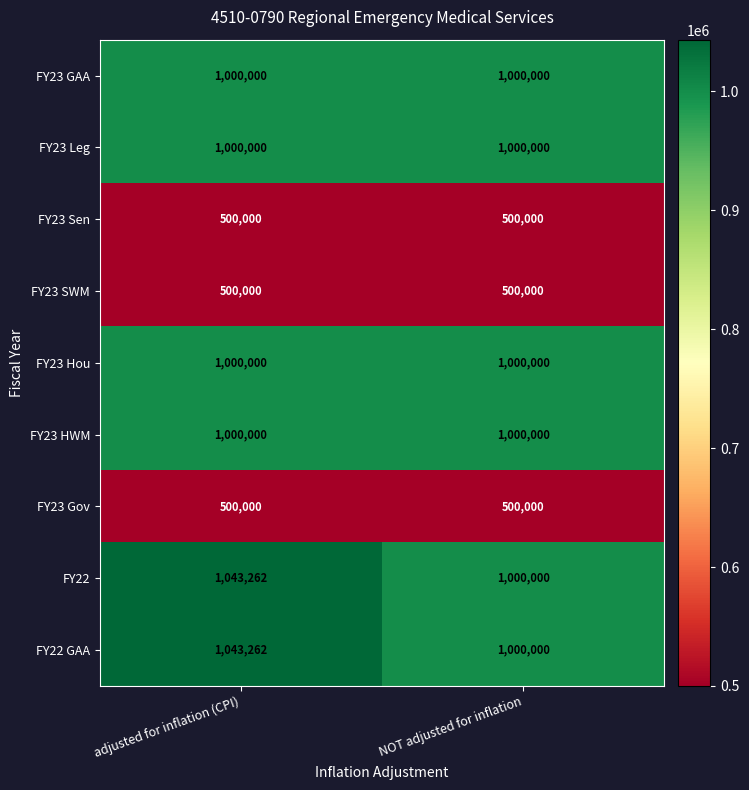

What is the maximum value shown in the chart?

1043262